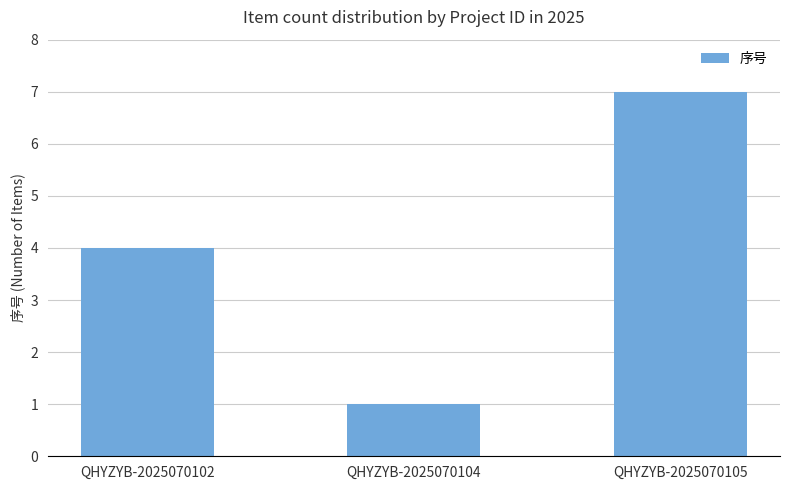

List the labels in order of value, smallest first.

QHYZYB-2025070104, QHYZYB-2025070102, QHYZYB-2025070105